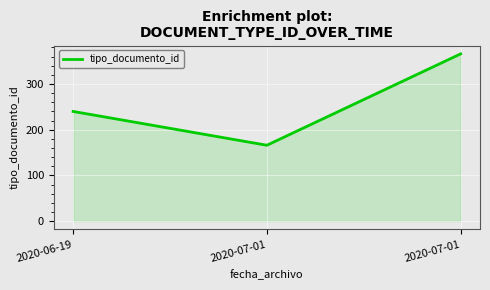

Does the chart have visible grid lines?

Yes